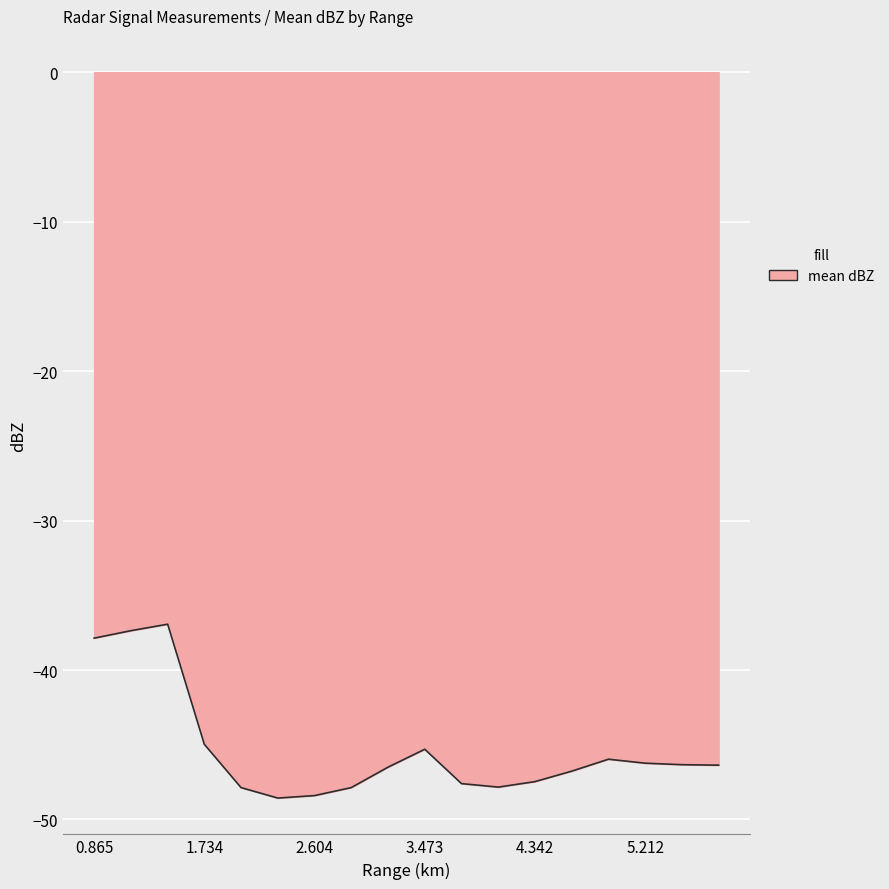

What is the difference between the maximum and minimum values?

11.6